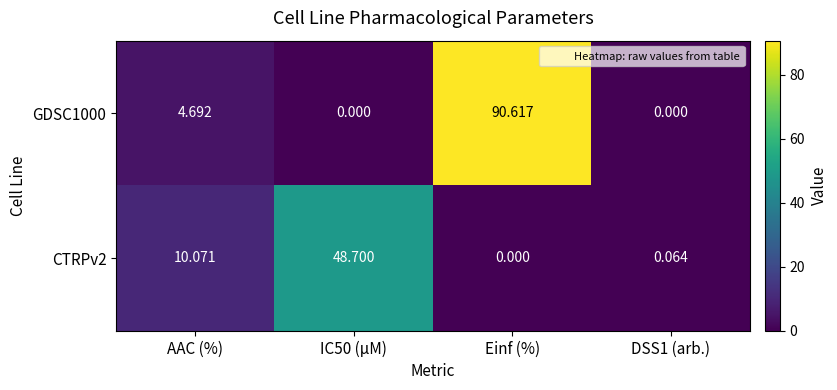

At which category is the sum across all series the highest?

Einf (%)